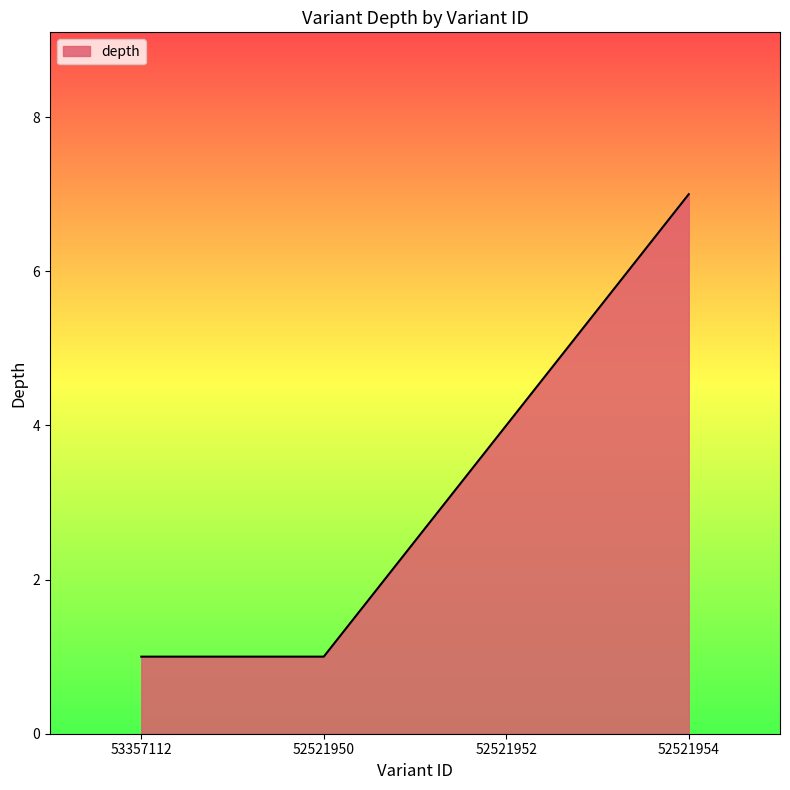

Count the number of data series in this chart.

1